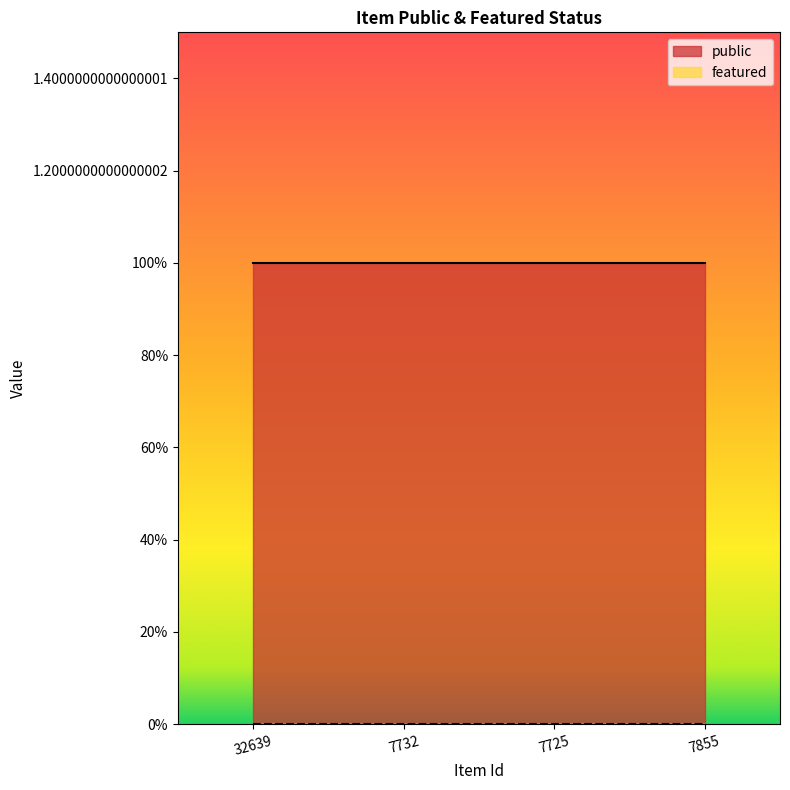

What are all the series names shown in the legend?

public, featured